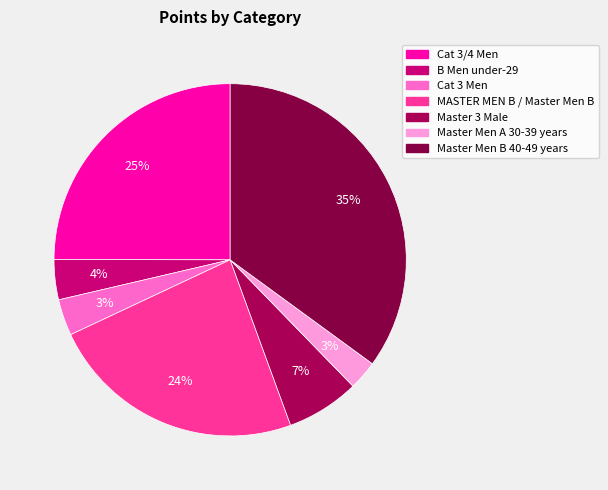

Count the number of slices in the pie.

7